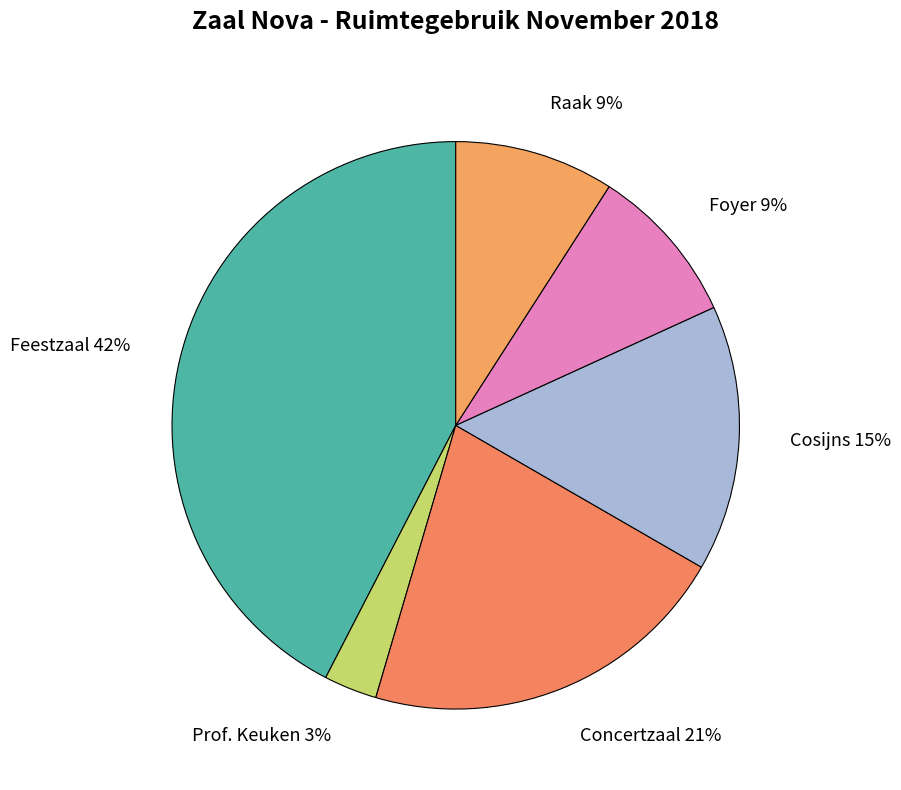

Is the sum of Raak and Cosijns greater than half?

No